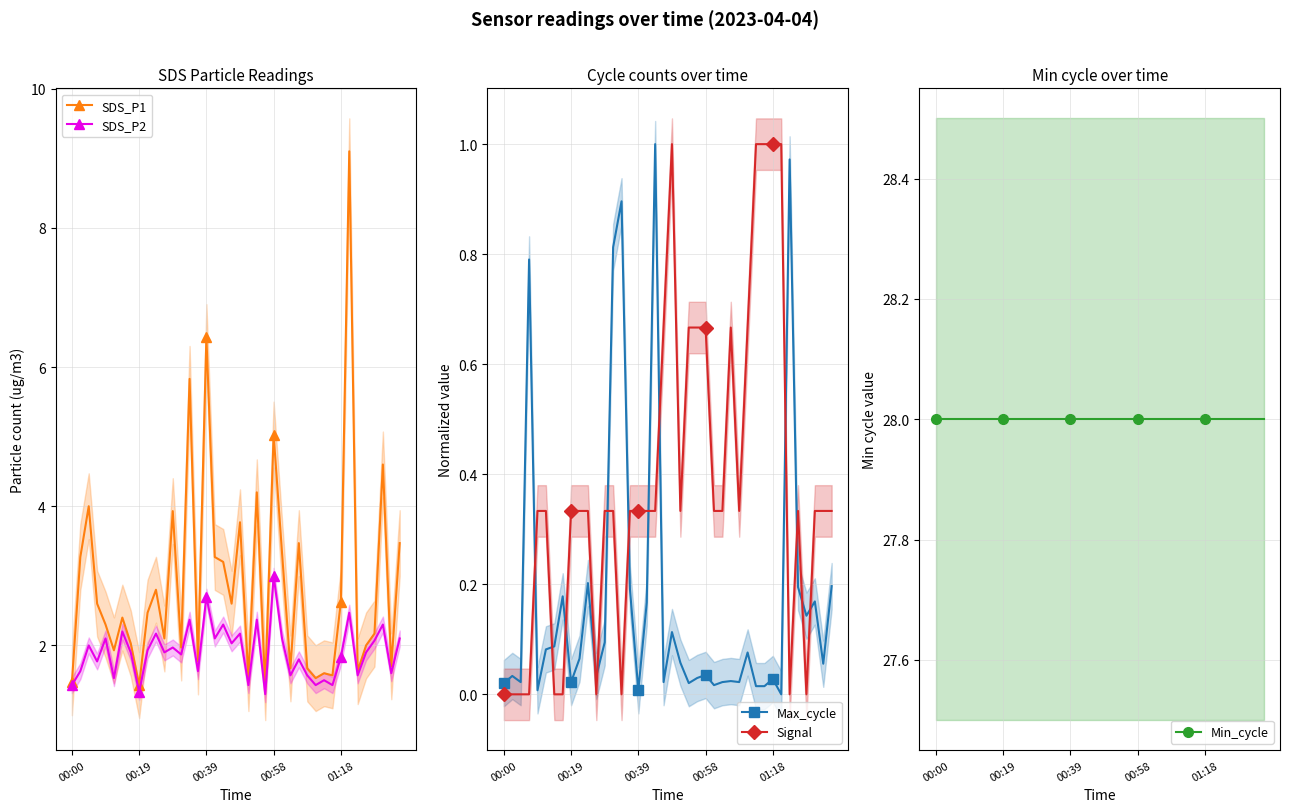

At which category does the chart reach its minimum across all series?

33